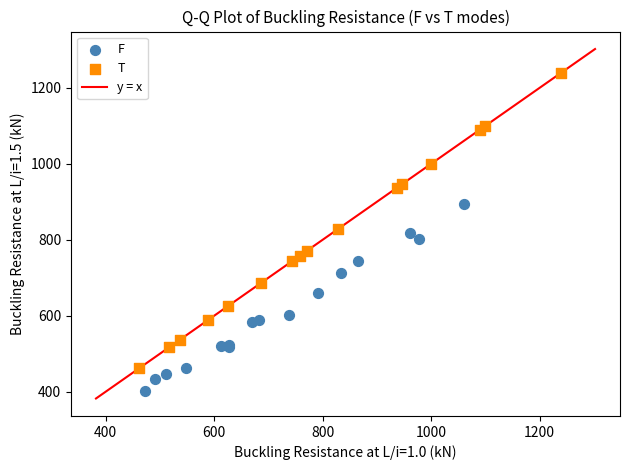

Which series contains the lowest Y value?

F